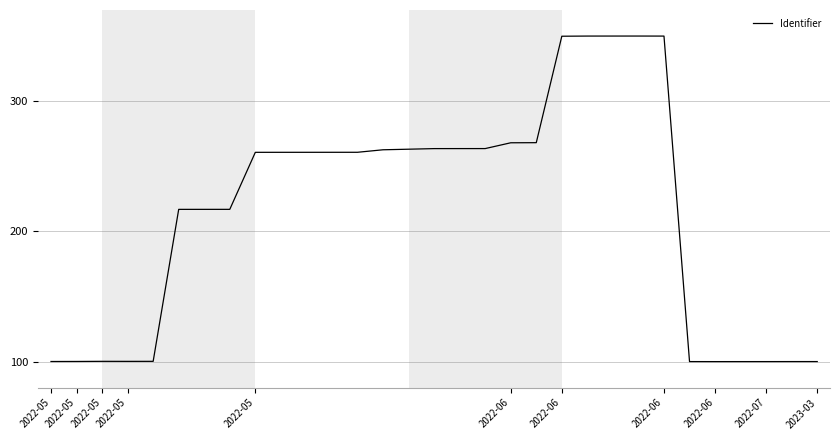

What is the difference between the maximum and minimum values?

250.0